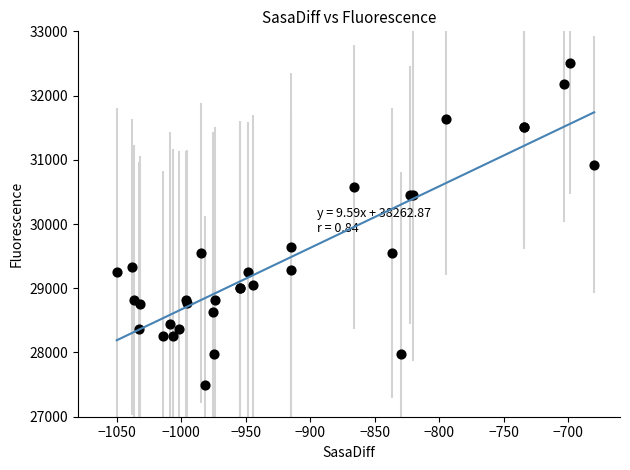

What Y value in the scatter plot is closest to 30000?

29647.7